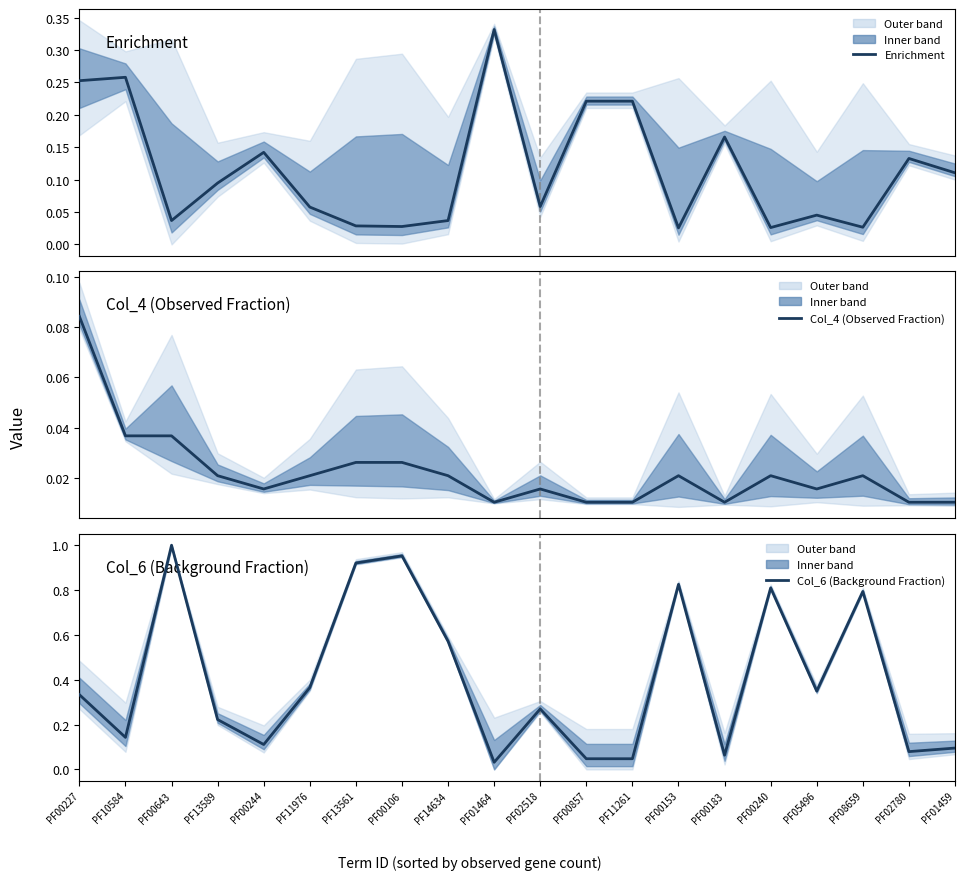

What is the total value across all series at PF10584?

0.4